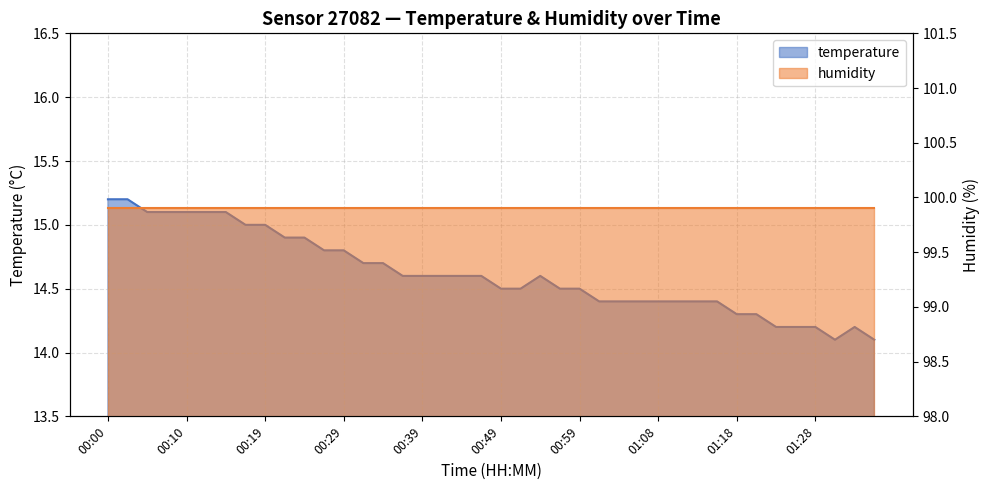

Reading left to right, extract all data points from this chart.

15.2	15.2	15.1	15.1	15.1	15.1	15.1	15.0	15.0	14.9	14.9	14.8	14.8	14.7	14.7	14.6	14.6	14.6	14.6	14.6	14.5	14.5	14.6	14.5	14.5	14.4	14.4	14.4	14.4	14.4	14.4	14.4	14.3	14.3	14.2	14.2	14.2	14.1	14.2	14.1